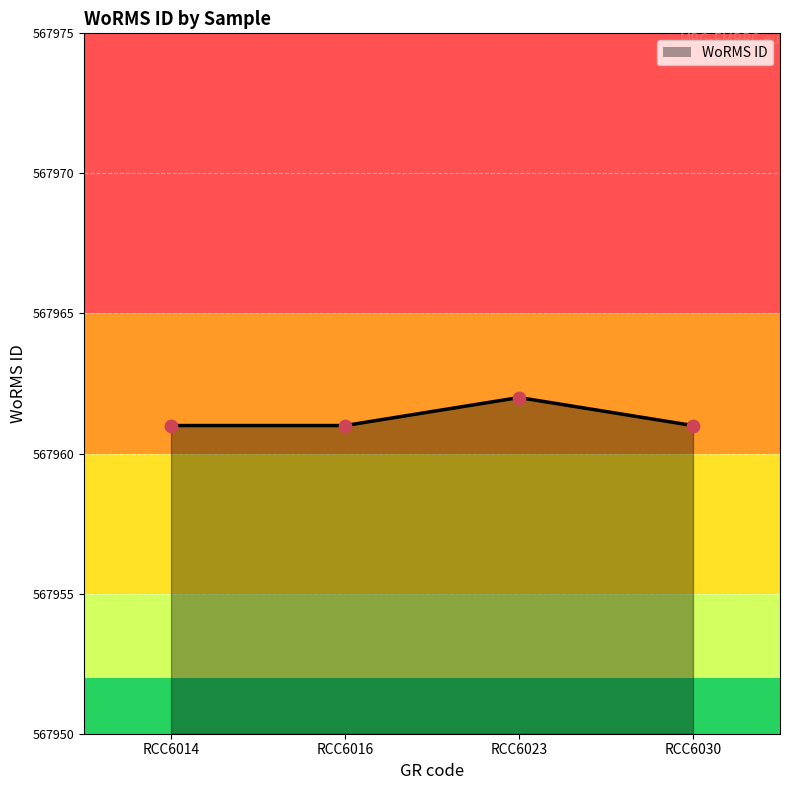

What is the change in value from RCC6016 to RCC6023?

+1